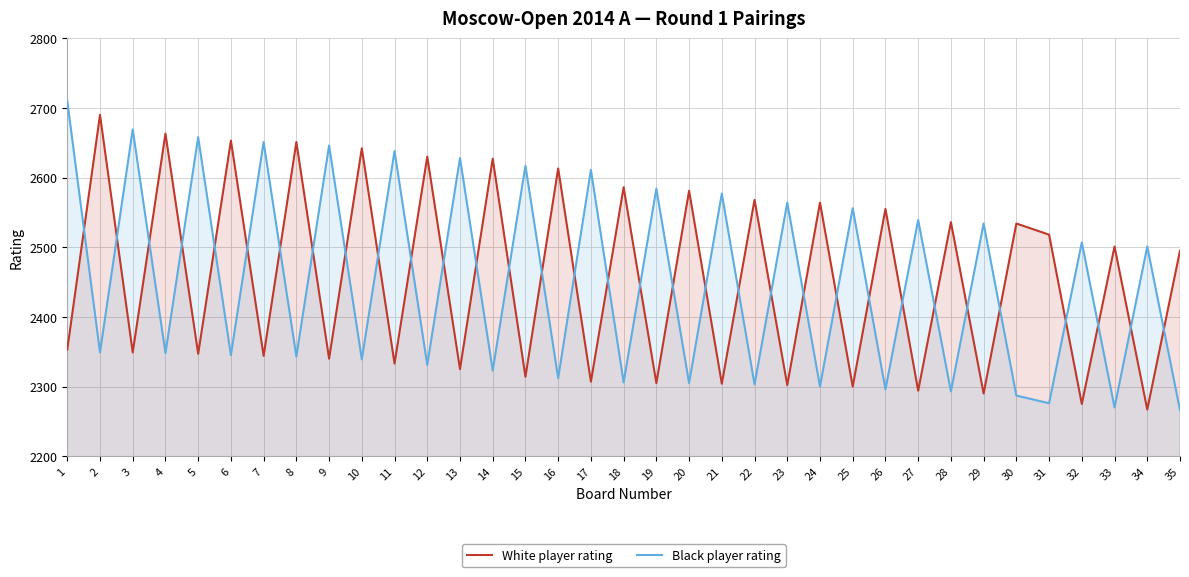

True or false: Black player rating has a value of 874 at 8.

False